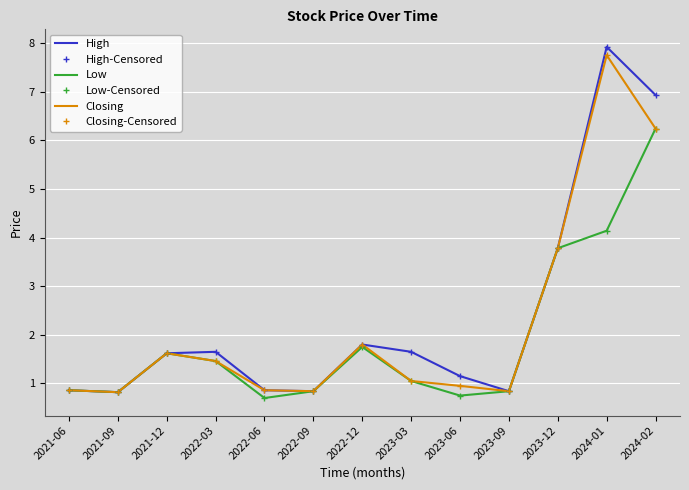

What is the smallest value displayed?

0.7